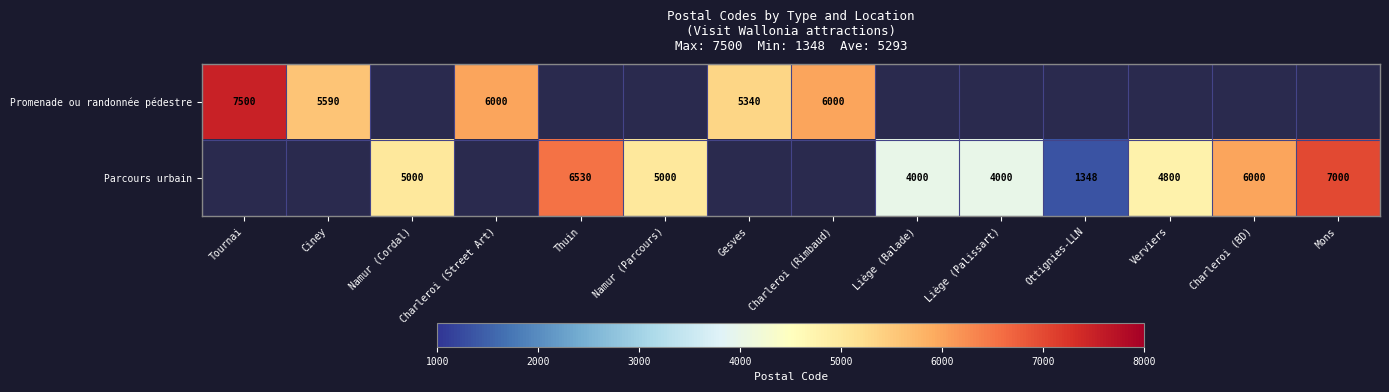

The Parcours urbain series shows 5498 at Liège (Balade). True or false?

False